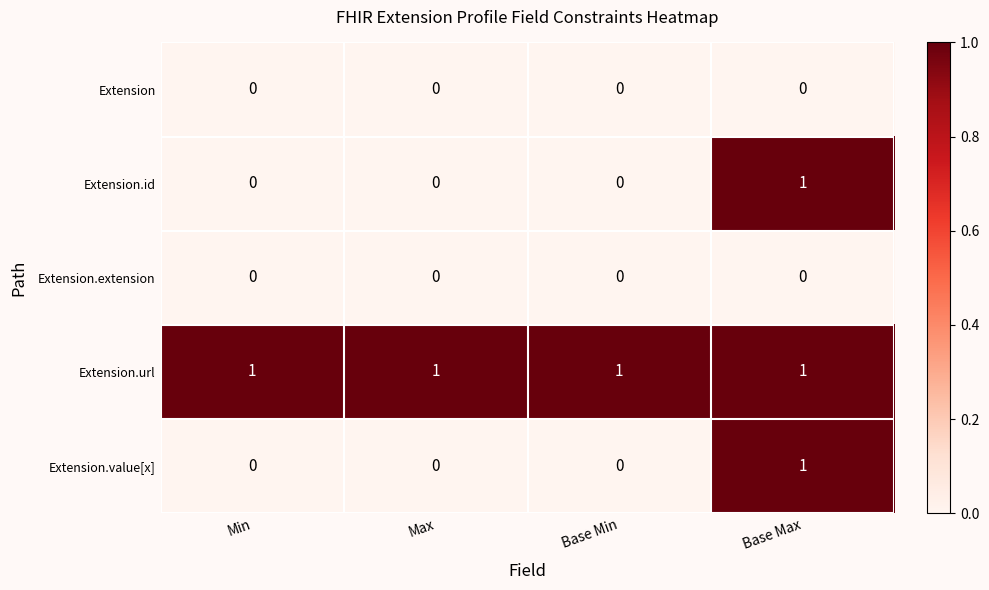

What is the total value across all series at Base Max?

3